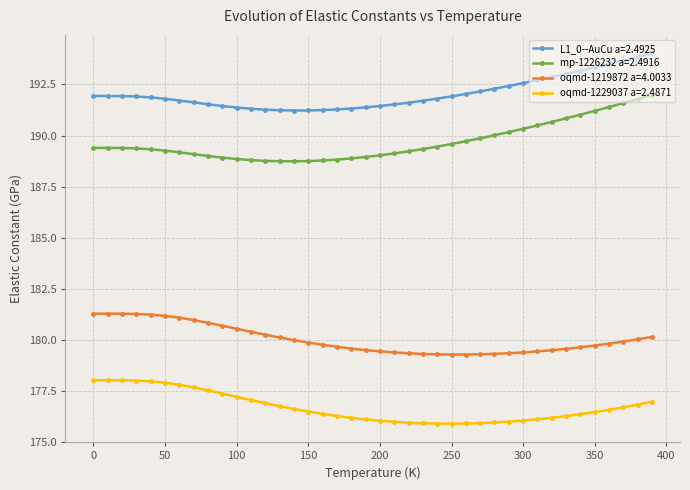

List the series in order of their peak value, lowest first.

oqmd-1229037 a=2.4871, oqmd-1219872 a=4.0033, mp-1226232 a=2.4916, L1_0--AuCu a=2.4925